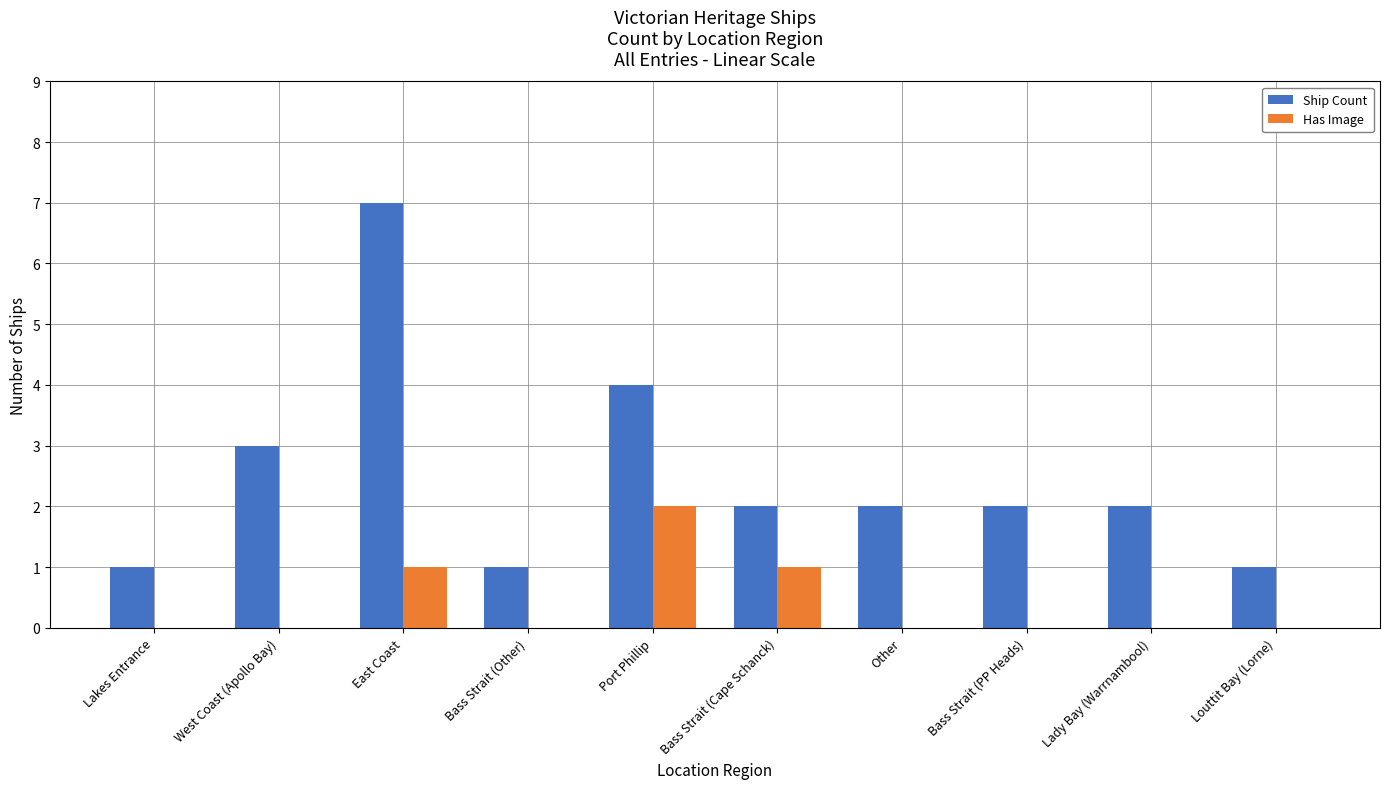

Which series has the widest spread of values?

Ship Count